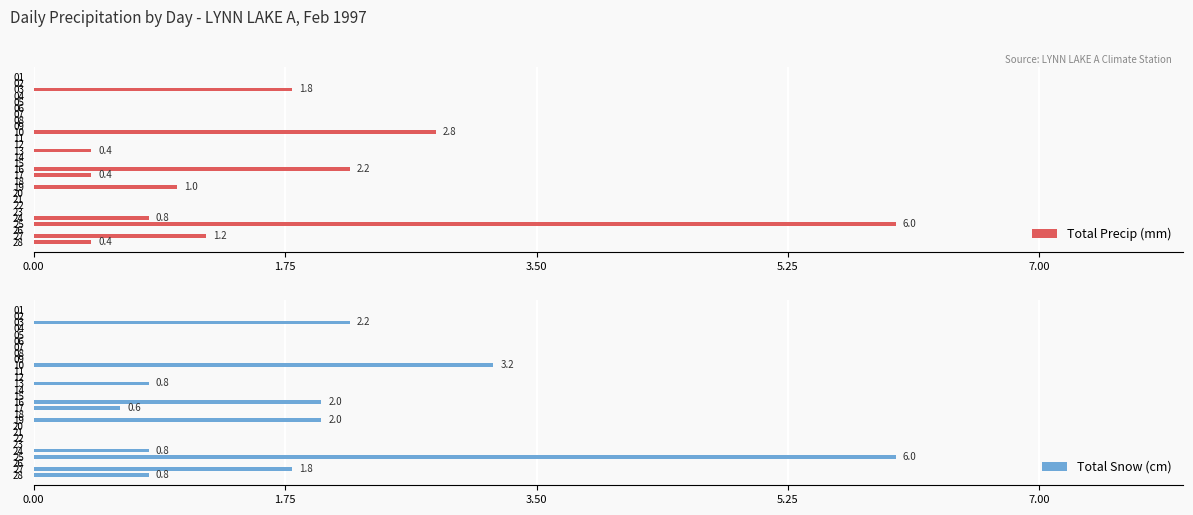

Which series has the largest range (max minus min)?

Total Precip (mm)